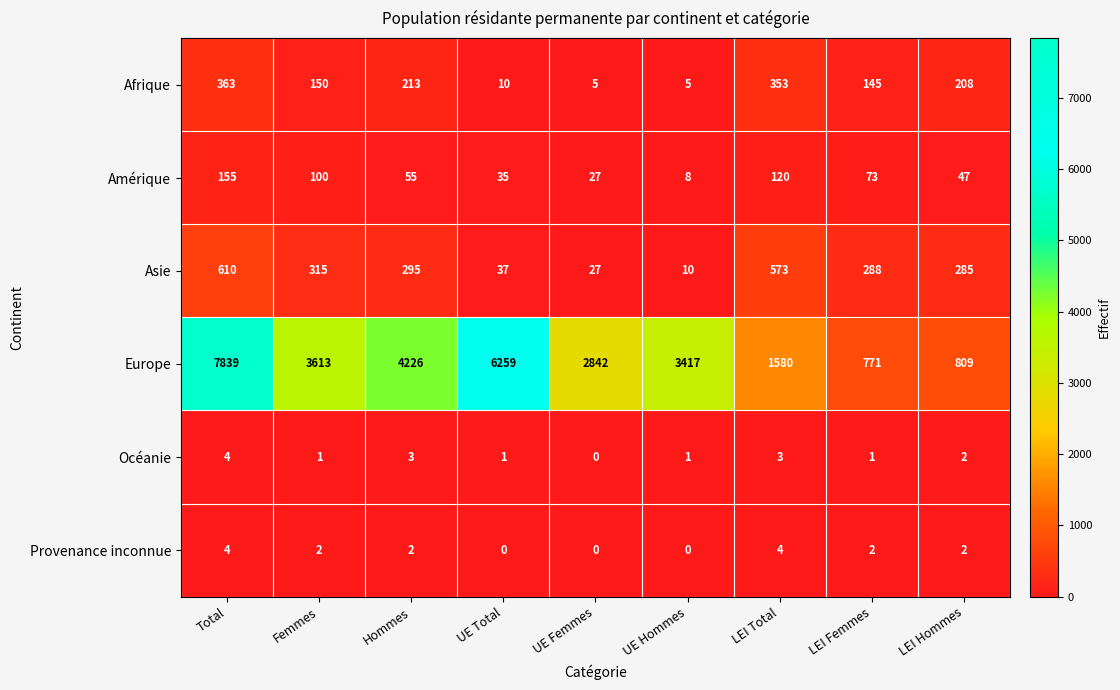

Count the number of data series in this chart.

6